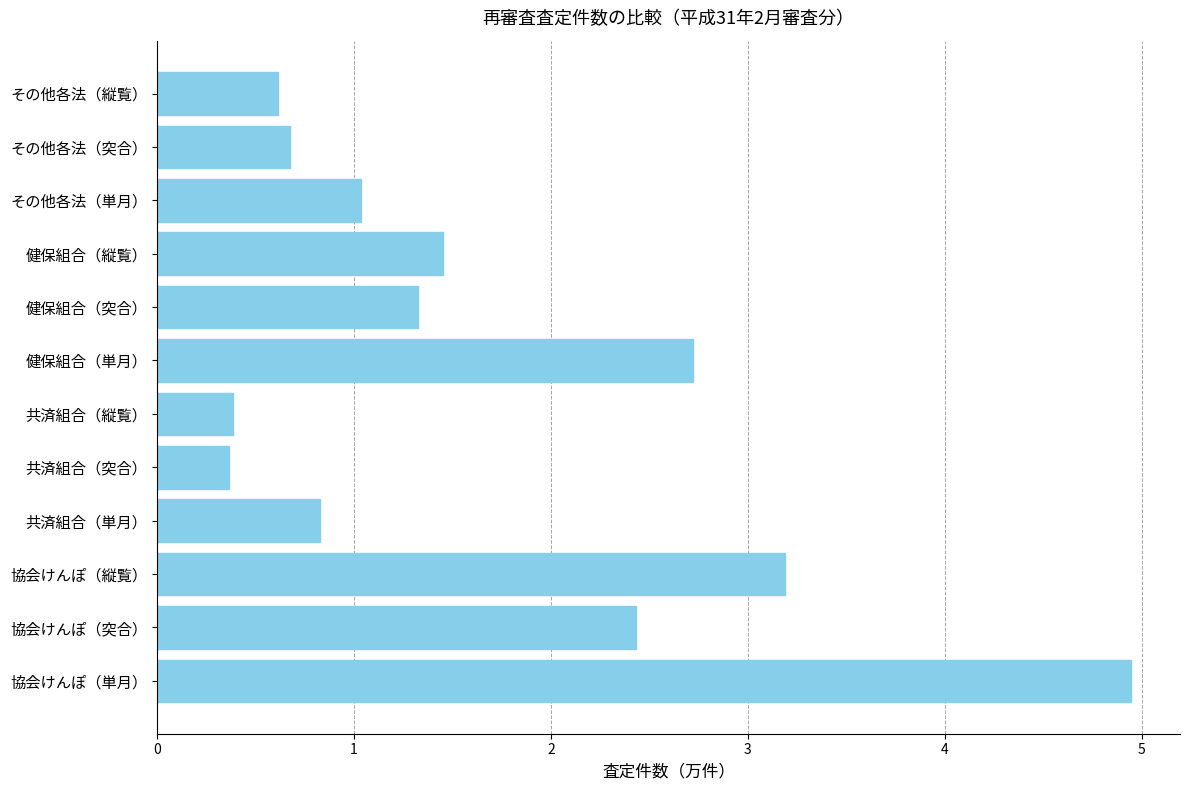

Where is the data nearest to the value 2?

協会けんぽ（突合）